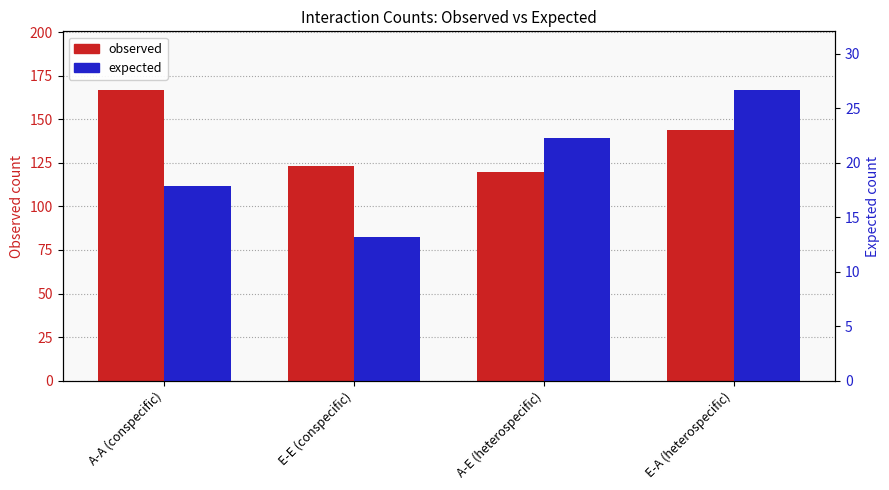

At how many categories does at least one series exceed 133?

2